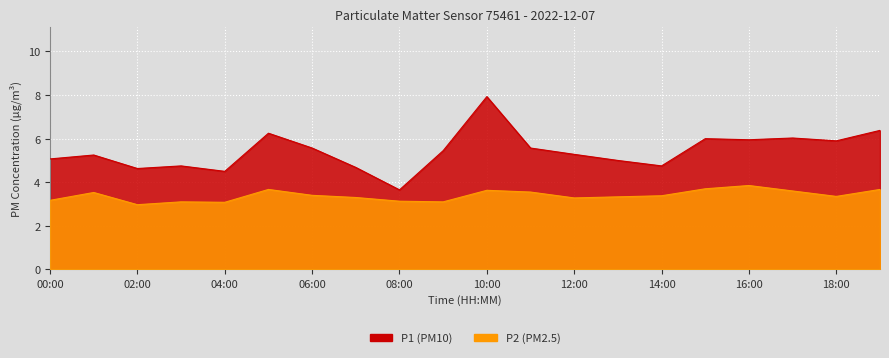

The value of P2 at 11:00 is 3.5. True or false?

True